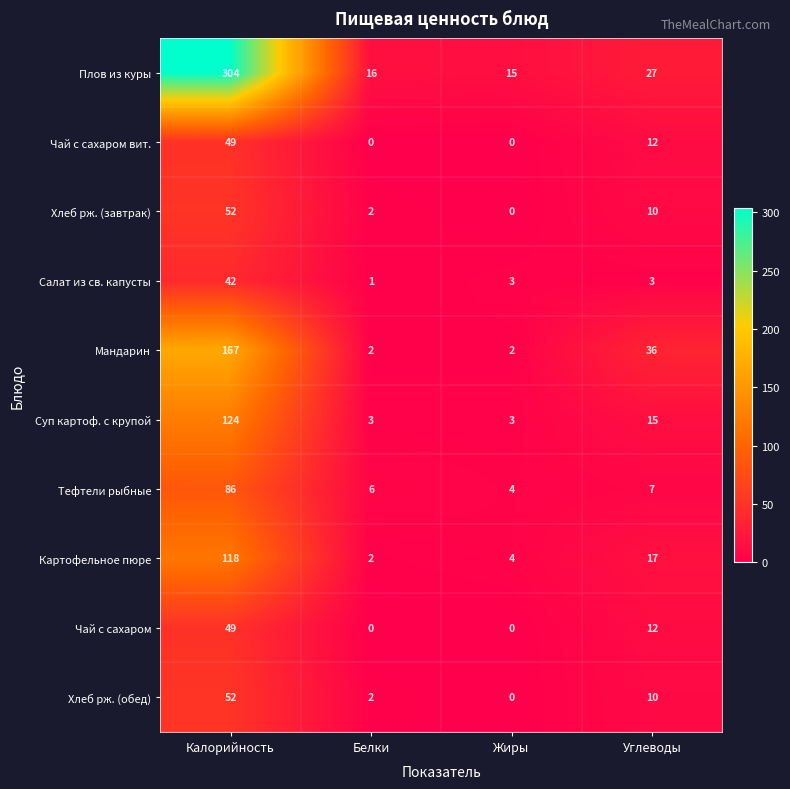

List the labels in order of Хлеб рж. (завтрак) value, largest first.

Калорийность, Углеводы, Белки, Жиры